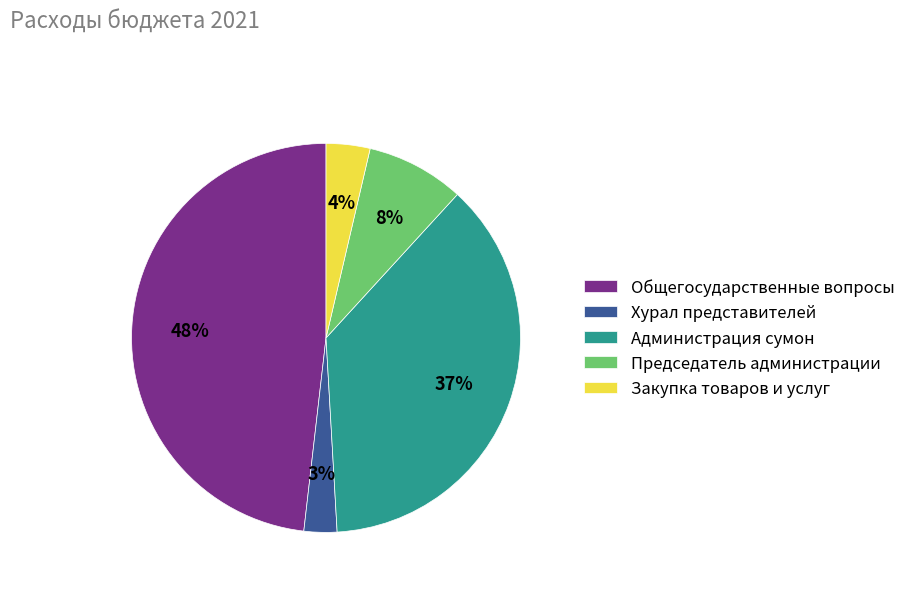

To the nearest percent, what is the difference between the Администрация сумон and Общегосударственные вопросы slice percentages?

11%